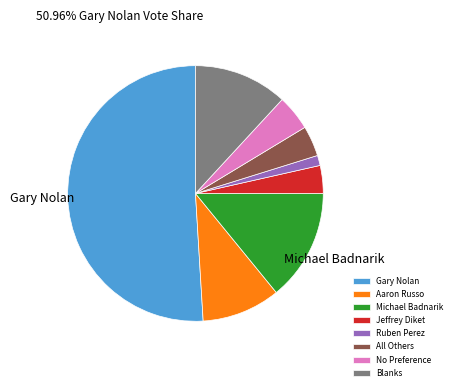

Is the sum of Aaron Russo and Ruben Perez greater than half?

No